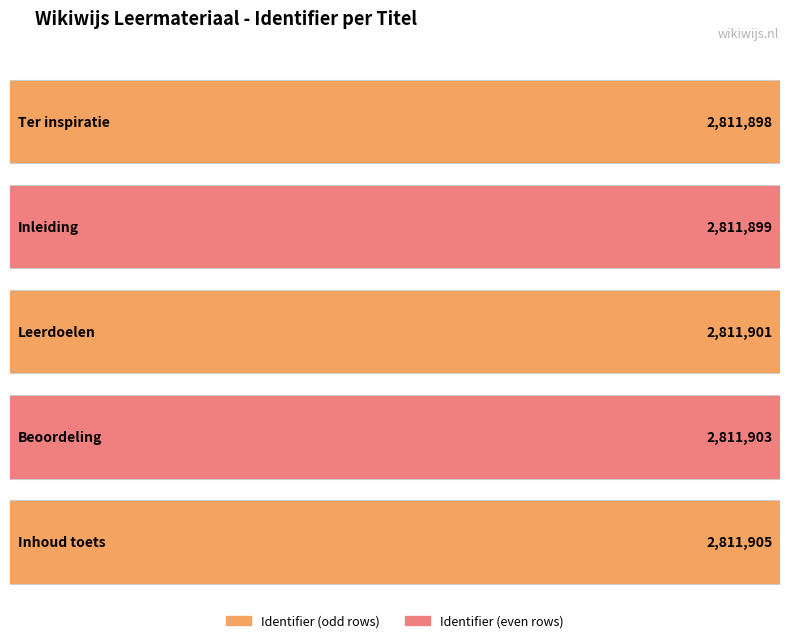

Reading right to left, extract all data points from this chart.

Inhoud toets=2811905	Beoordeling=2811903	Leerdoelen=2811901	Inleiding=2811899	Ter inspiratie=2811898